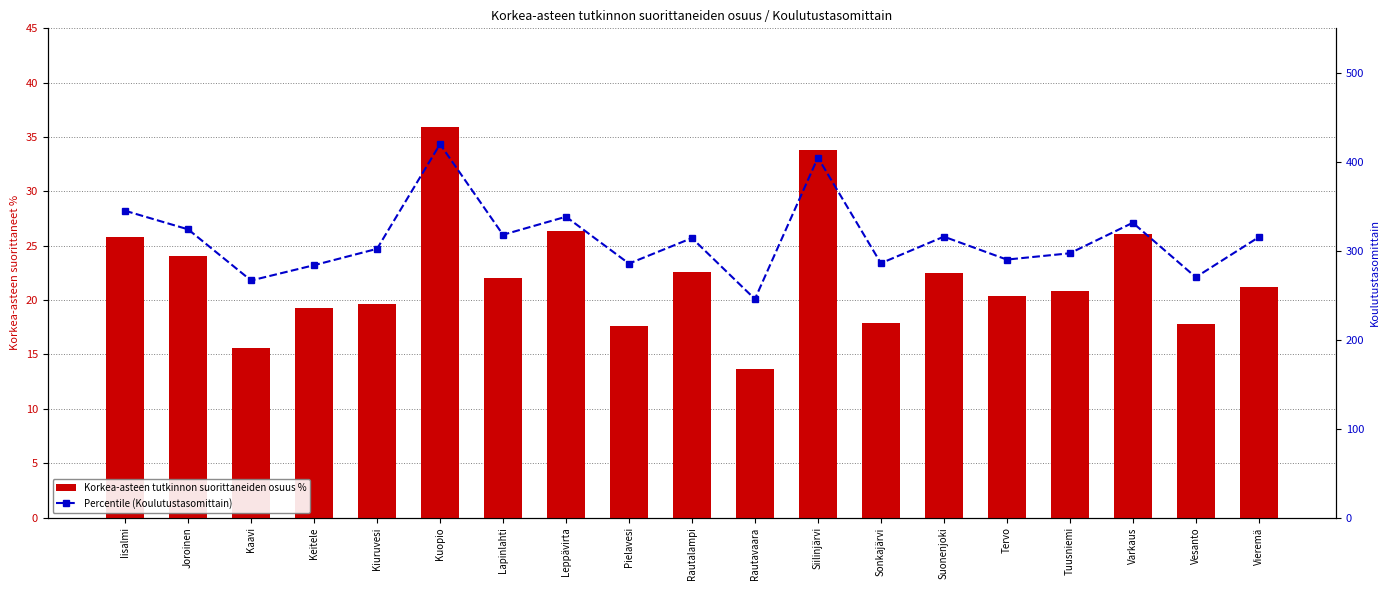

Is it true that Korkea-asteen tutkinnon suorittaneiden osuus % equals 8.7 at Suonenjoki?

False